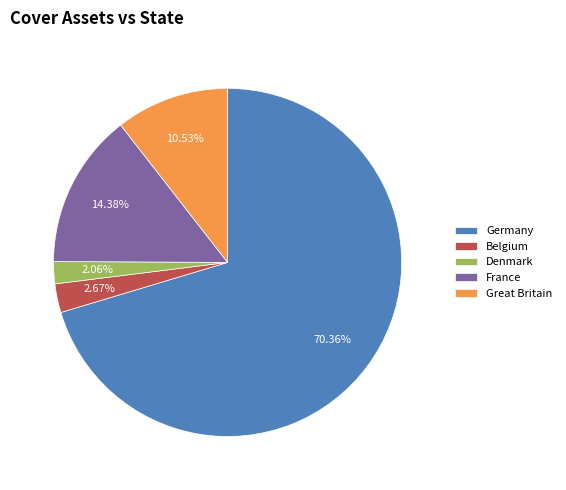

What percentage do France and Belgium together represent?

17.1%